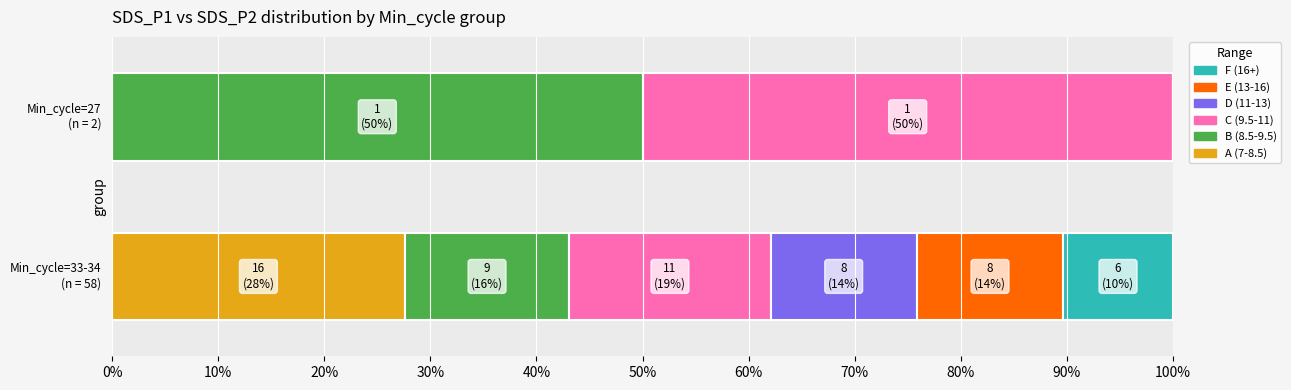

True or false: Min_cycle_raw has a value of 49.1 at 8.

False